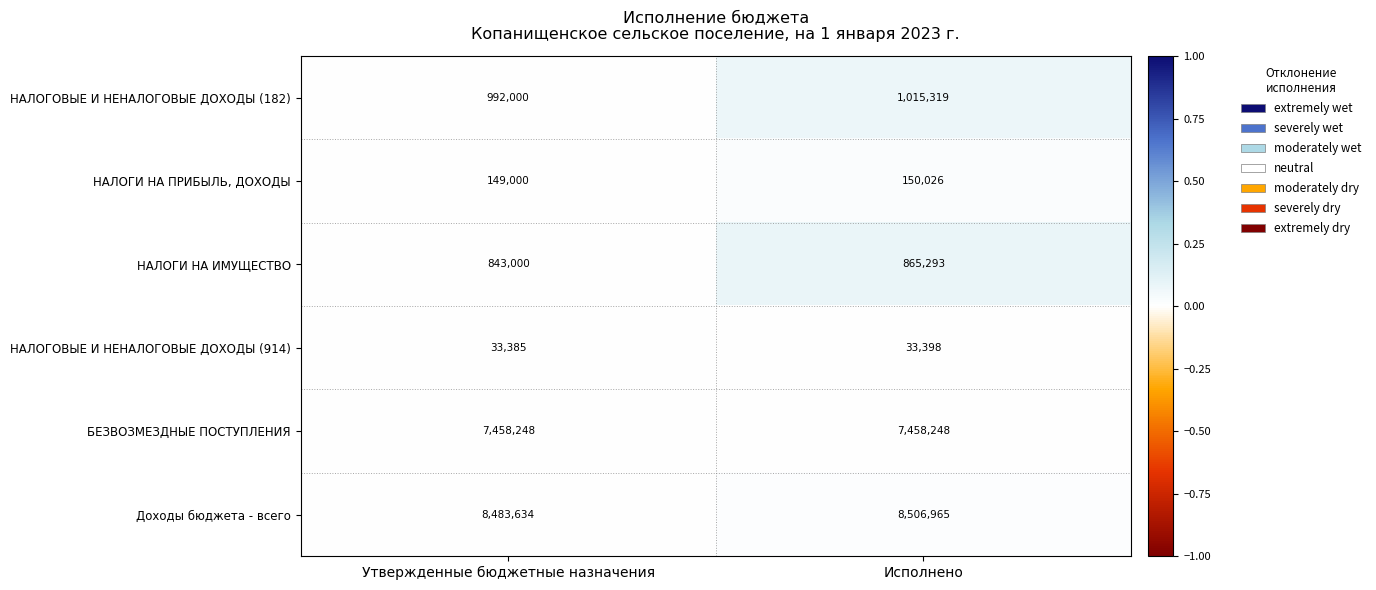

At Исполнено, list the series in order from smallest to largest.

НАЛОГОВЫЕ И НЕНАЛОГОВЫЕ ДОХОДЫ (914), НАЛОГИ НА ПРИБЫЛЬ, ДОХОДЫ, НАЛОГИ НА ИМУЩЕСТВО, НАЛОГОВЫЕ И НЕНАЛОГОВЫЕ ДОХОДЫ (182), БЕЗВОЗМЕЗДНЫЕ ПОСТУПЛЕНИЯ, Доходы бюджета - всего